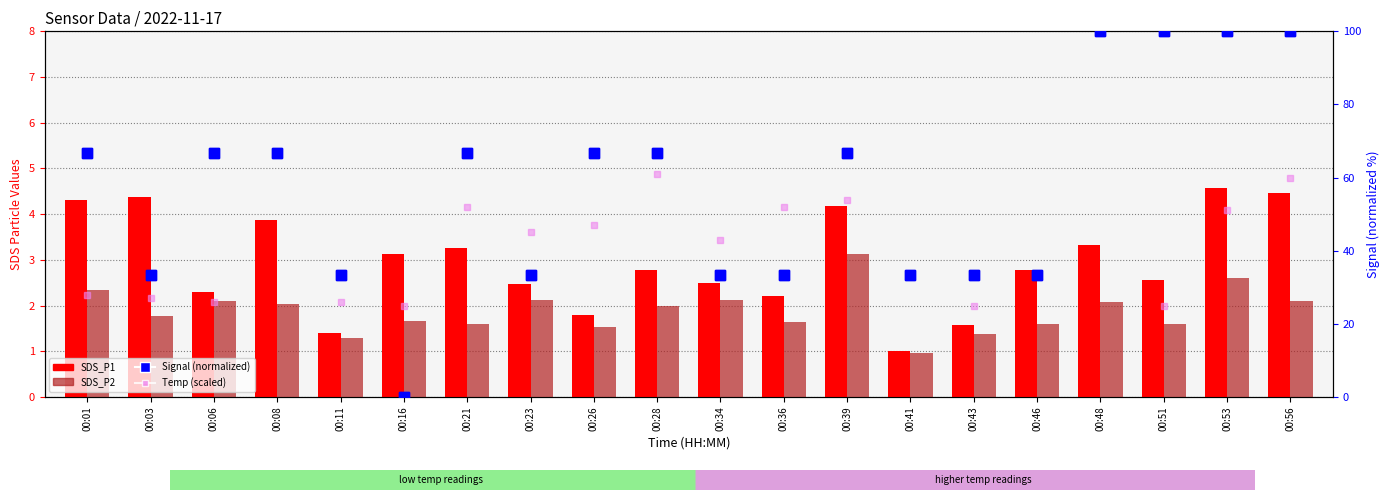

Is the value of Signal (normalized) at 00:51 greater than the value of SDS_P1 at 00:39?

Yes